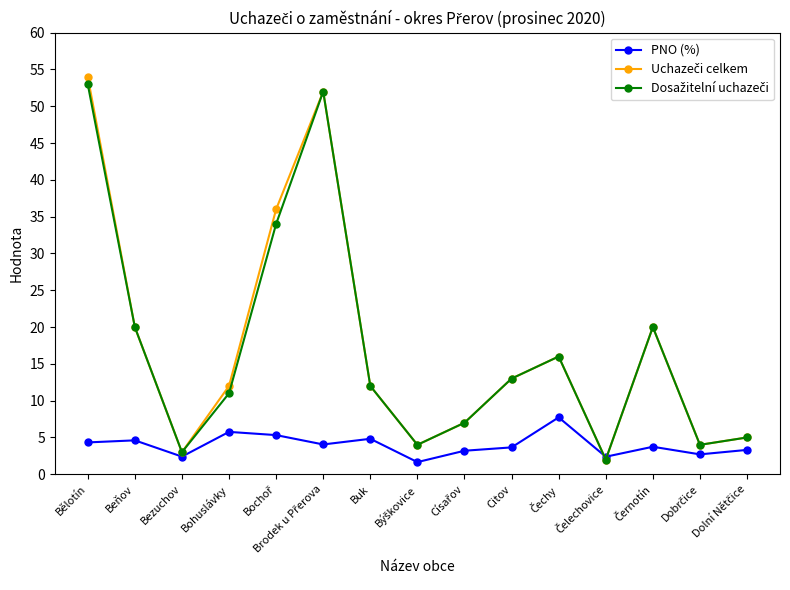

How many data points does each series have?

15